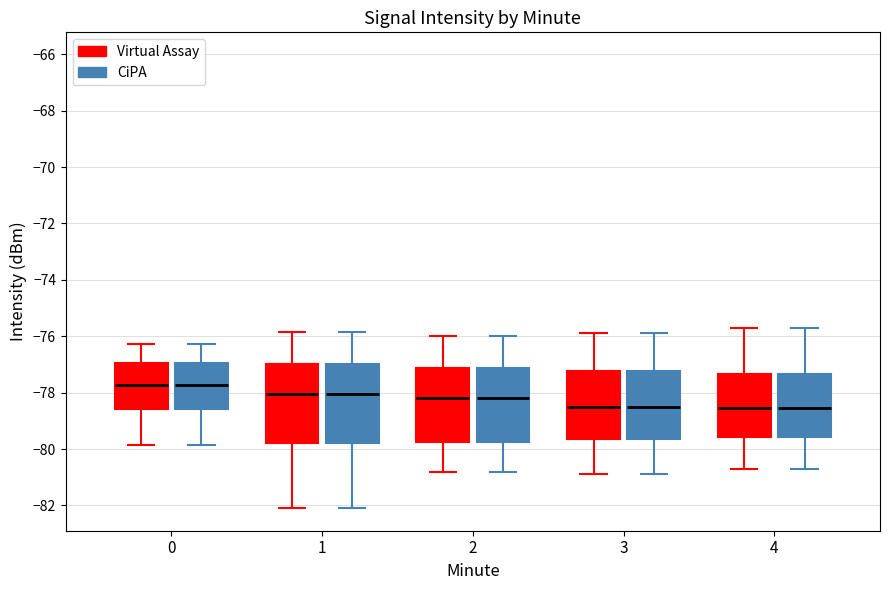

Reading left to right, read every box against the y-axis: the position of its median line, the range the box covers, and the ends of its whiskers. The values are not printed on the chart, so give them approximately, as read against the axis.

0 (Virtual Assay): median -77.8, box -78.6 to -77.0, whiskers -79.8 to -76.2
0 (CiPA): median -77.8, box -78.6 to -77.0, whiskers -79.8 to -76.2
1 (Virtual Assay): median -78.0, box -79.8 to -77.0, whiskers -82.0 to -75.8
1 (CiPA): median -78.0, box -79.8 to -77.0, whiskers -82.0 to -75.8
2 (Virtual Assay): median -78.2, box -79.8 to -77.2, whiskers -80.8 to -76.0
2 (CiPA): median -78.2, box -79.8 to -77.2, whiskers -80.8 to -76.0
3 (Virtual Assay): median -78.4, box -79.6 to -77.2, whiskers -80.8 to -75.8
3 (CiPA): median -78.4, box -79.6 to -77.2, whiskers -80.8 to -75.8
4 (Virtual Assay): median -78.6, box -79.6 to -77.4, whiskers -80.6 to -75.6
4 (CiPA): median -78.6, box -79.6 to -77.4, whiskers -80.6 to -75.6